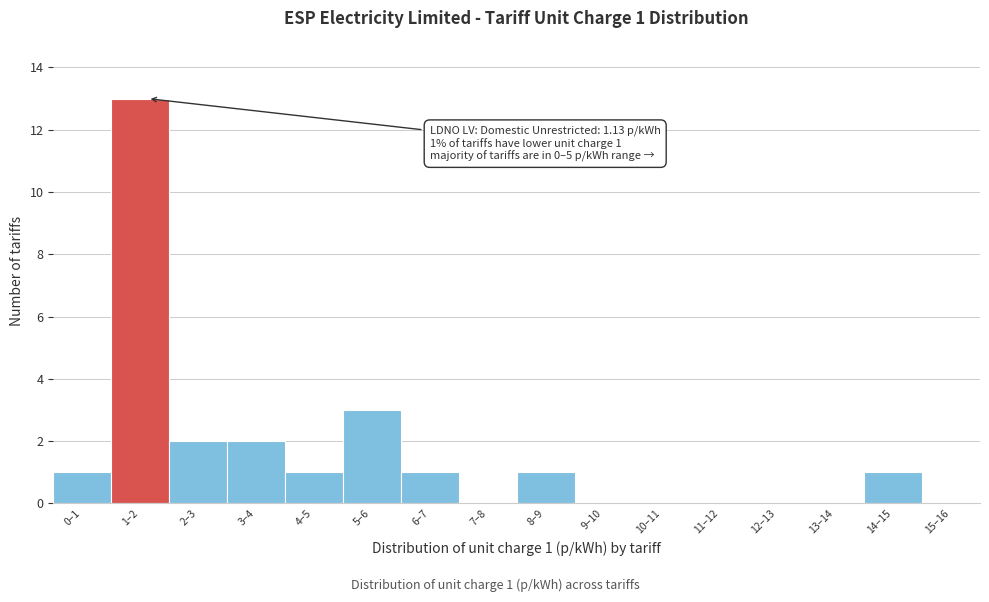

Reading left to right, transcribe all the data shown in this chart.

0–1=1	1–2=13	2–3=2	3–4=2	4–5=1	5–6=3	6–7=1	7–8=0	8–9=1	9–10=0	10–11=0	11–12=0	12–13=0	13–14=0	14–15=1	15–16=0